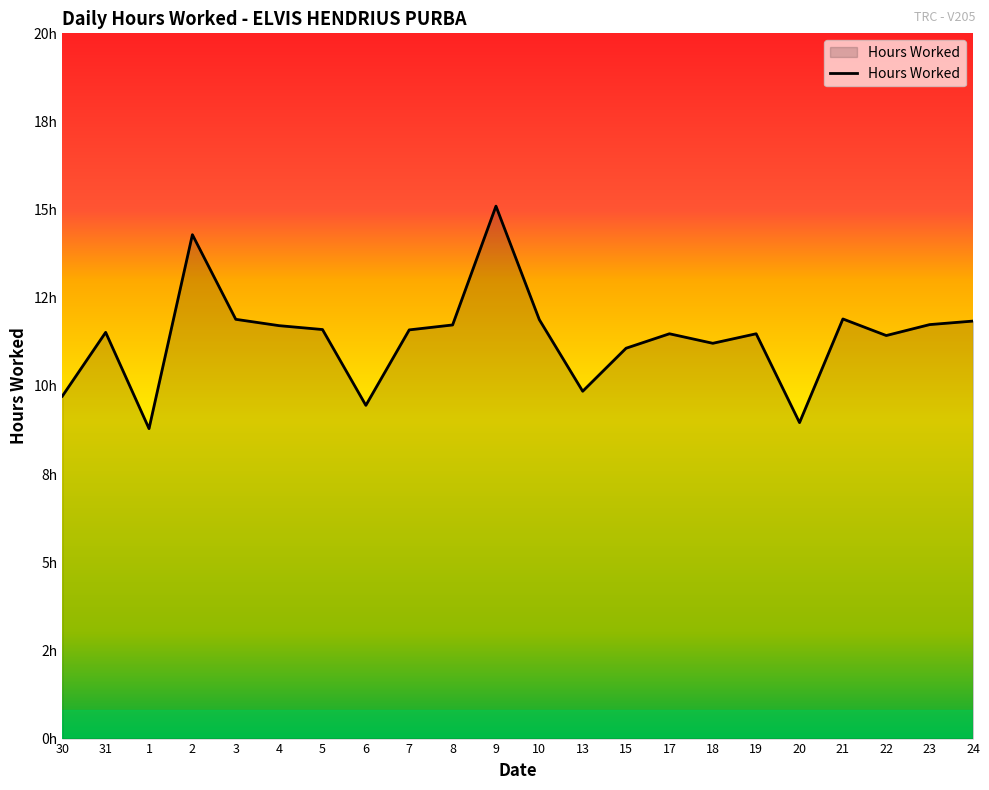

What is the sum of the values at 1 and 10?

20.7